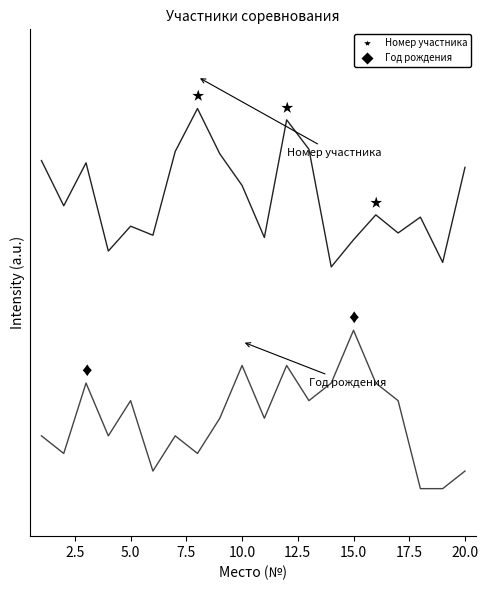

True or false: Номер участника has more than 2 interior local peaks.

True